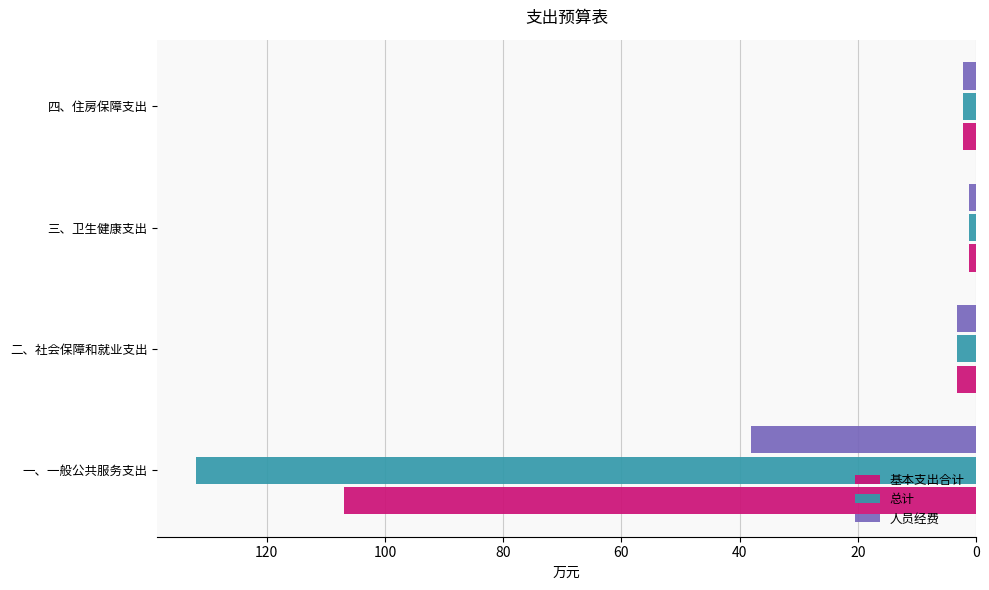

Which series has the largest total across all categories?

总计